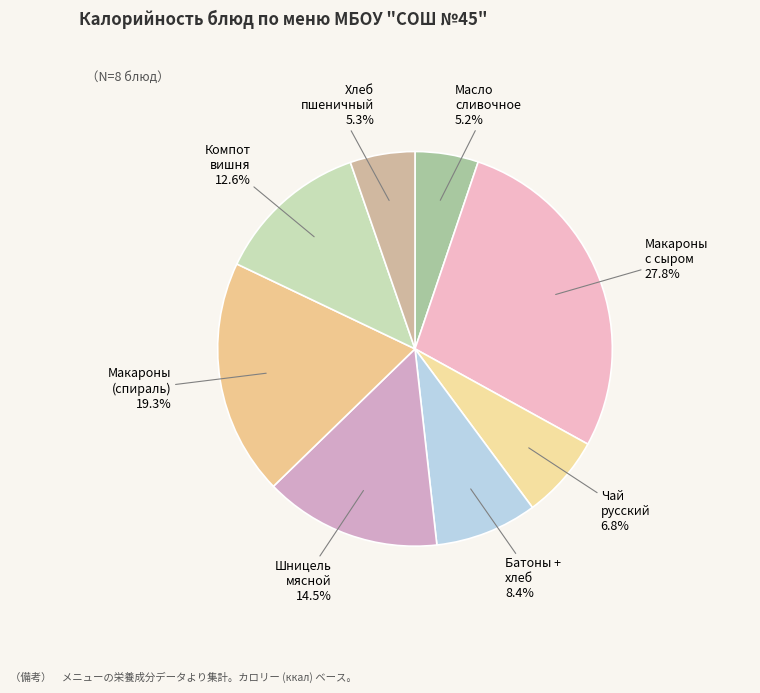

How many segments does this pie chart have?

8